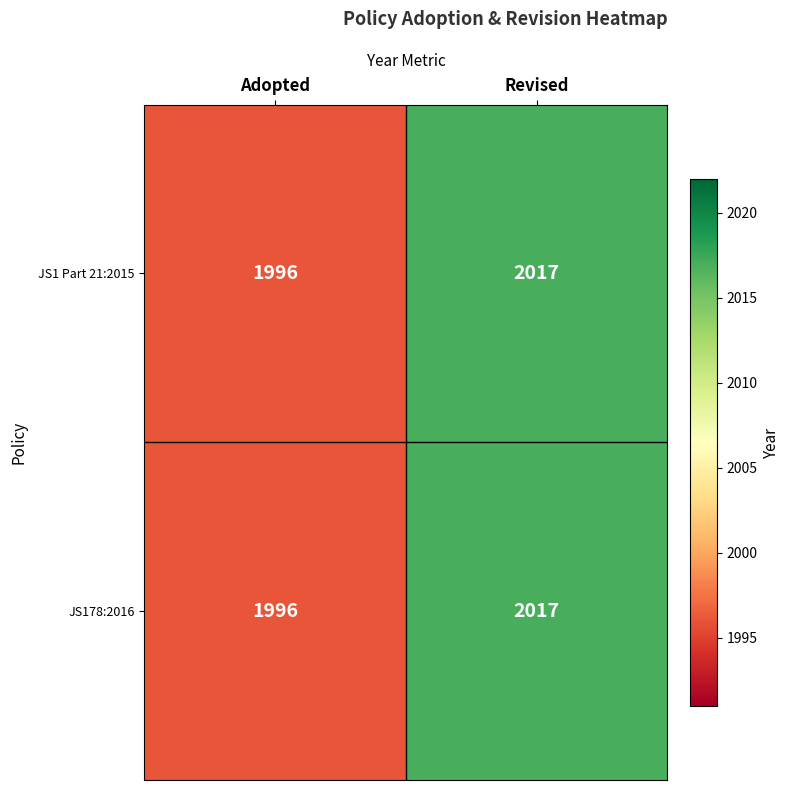

Which category has the highest value in the JS178:2016 series?

Revised